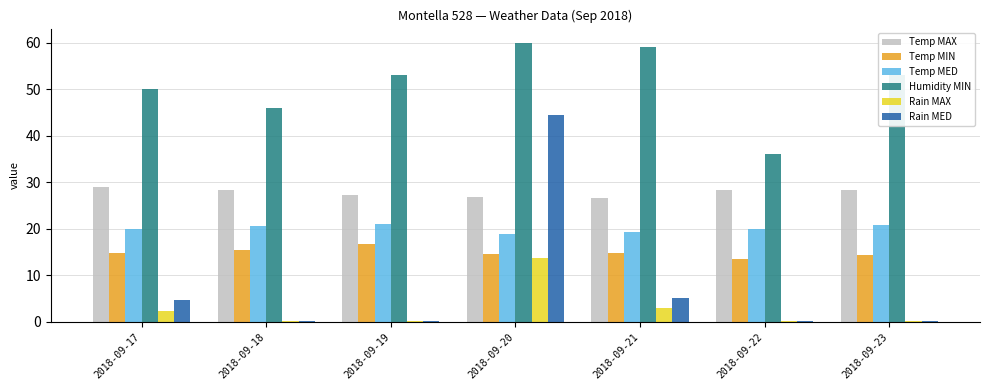

List the series in order of their peak value, lowest first.

Rain MAX, Temp MIN, Temp MED, Temp MAX, Rain MED, Humidity MIN